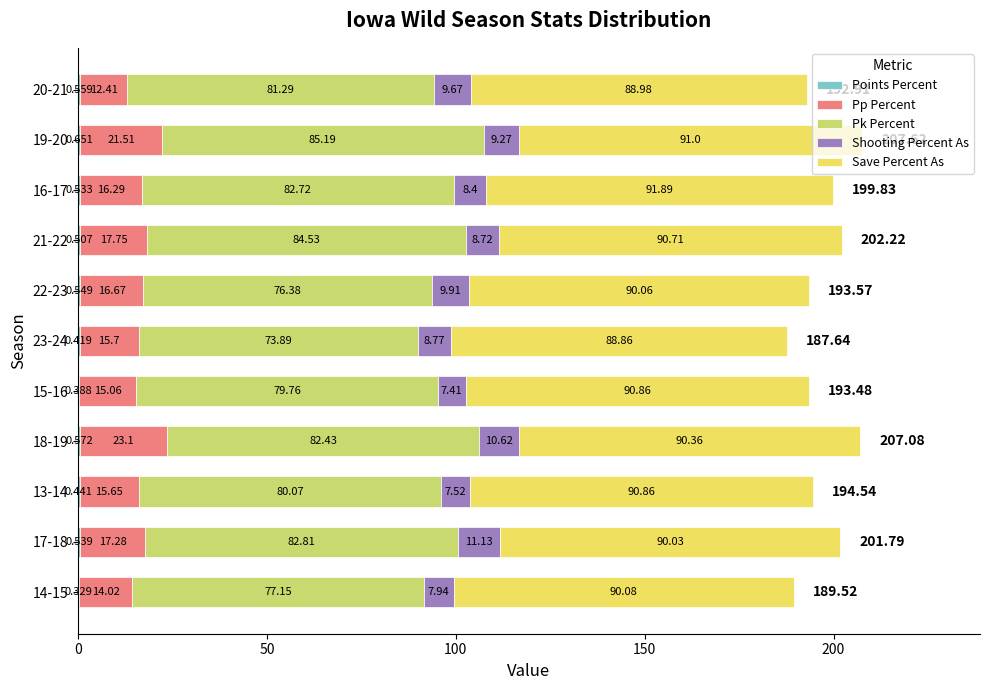

How many categories are shown in the chart?

11